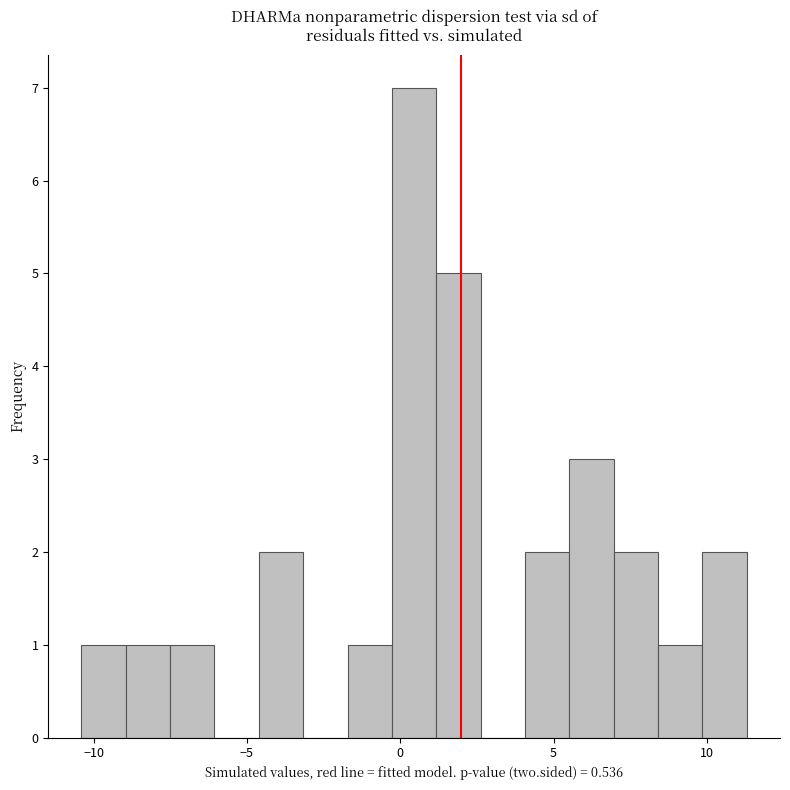

Read against the x-axis, roughly where is the centre of the tallest bar?

0.5